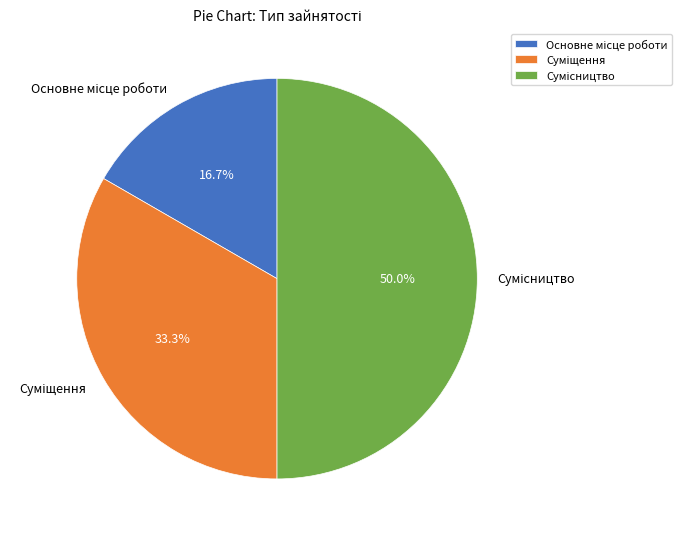

Is there any slice that represents more than half of the pie?

No